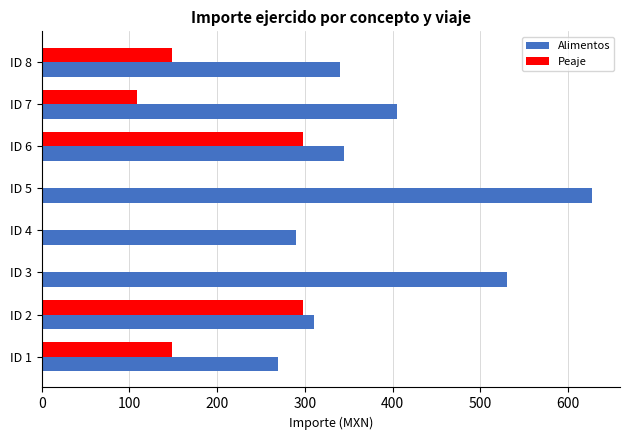

What is the sum of all Alimentos values?

3118.0